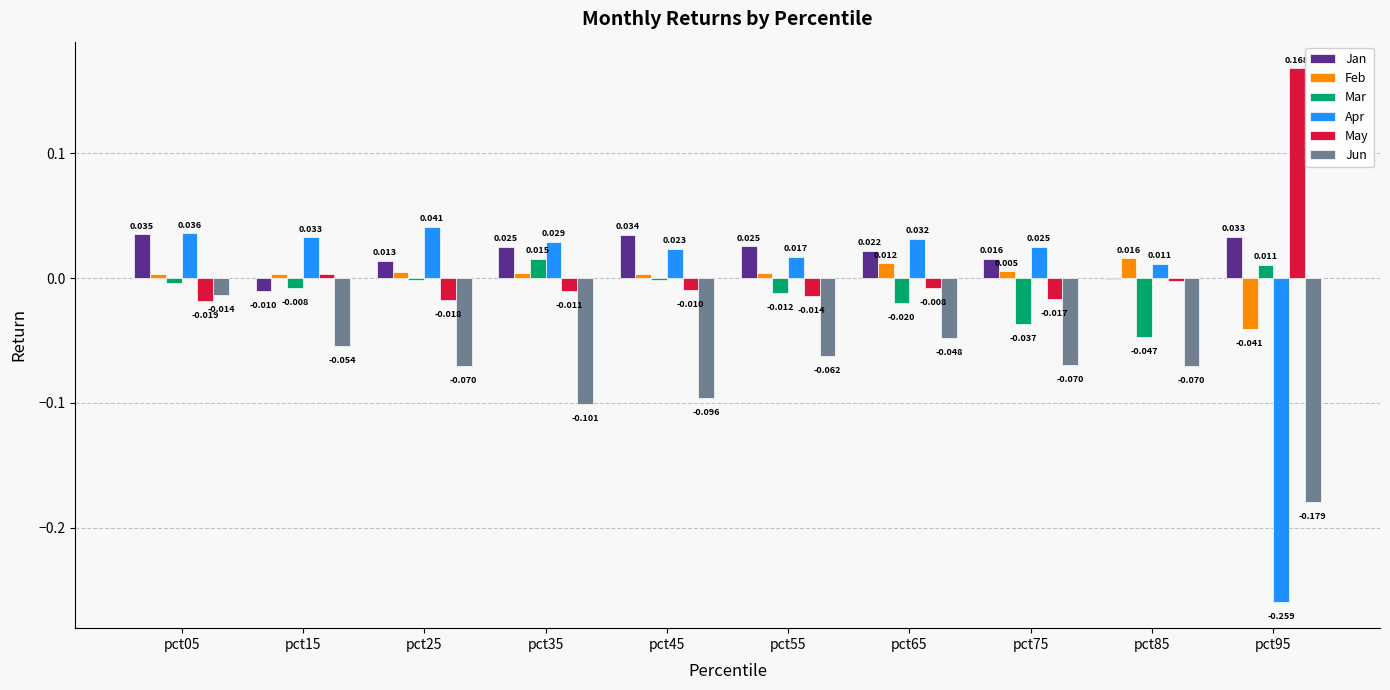

How many series are shown in this chart?

6